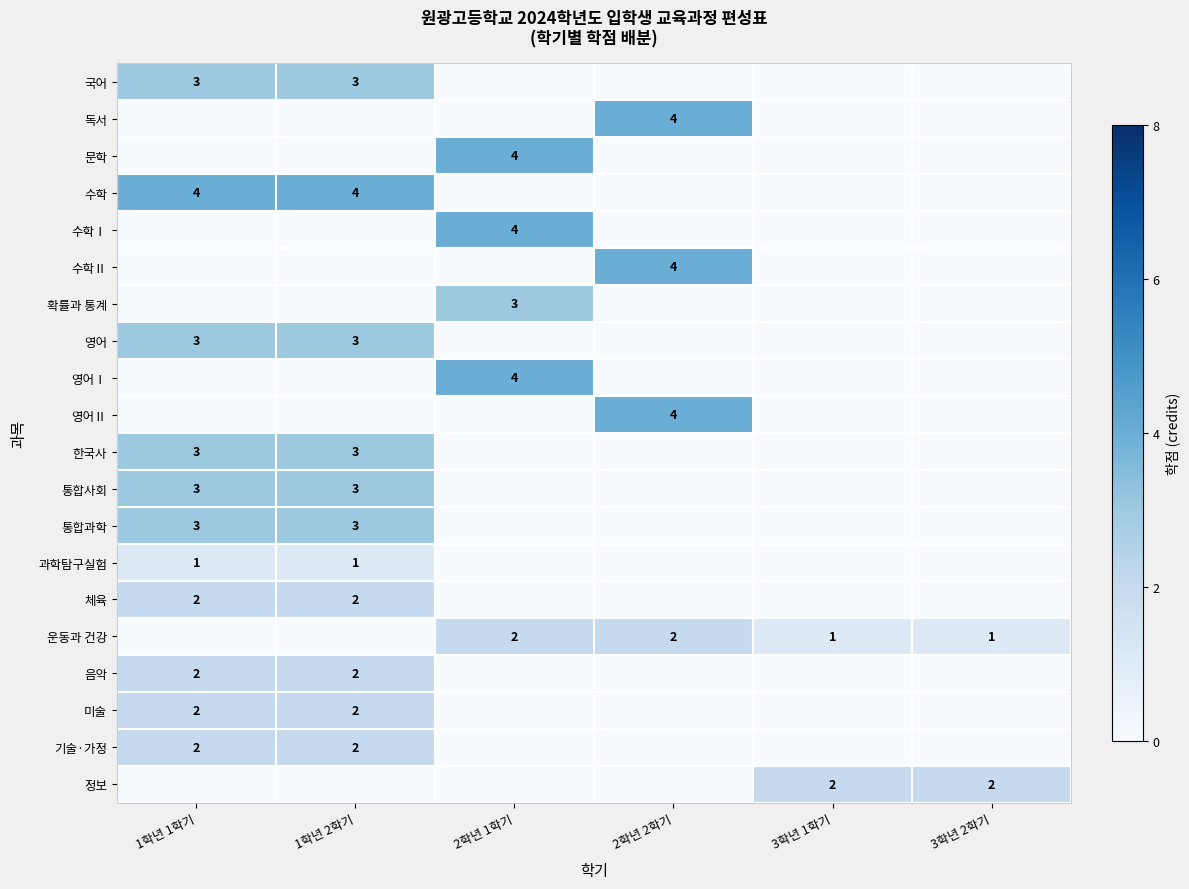

The 음악 series shows 2 at 1학년 1학기. True or false?

True